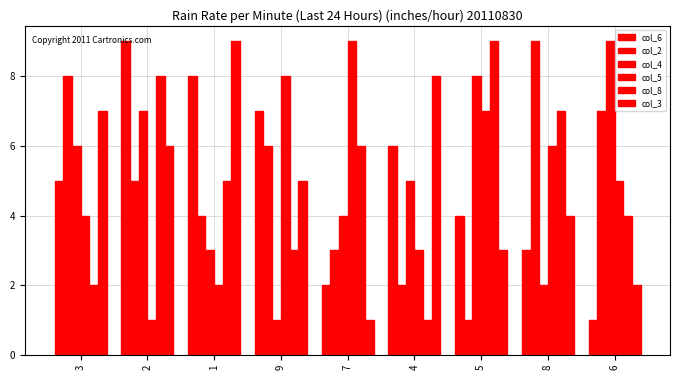

What is the sum of the col_5 values at 6 and 4?

8